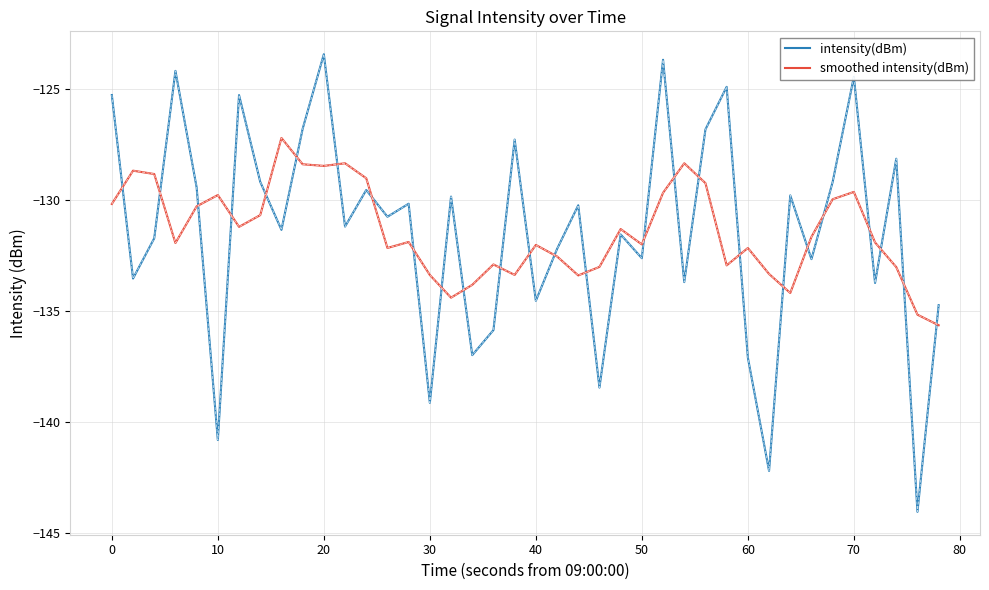

What are all the series names shown in the legend?

intensity(dBm), smoothed intensity(dBm)